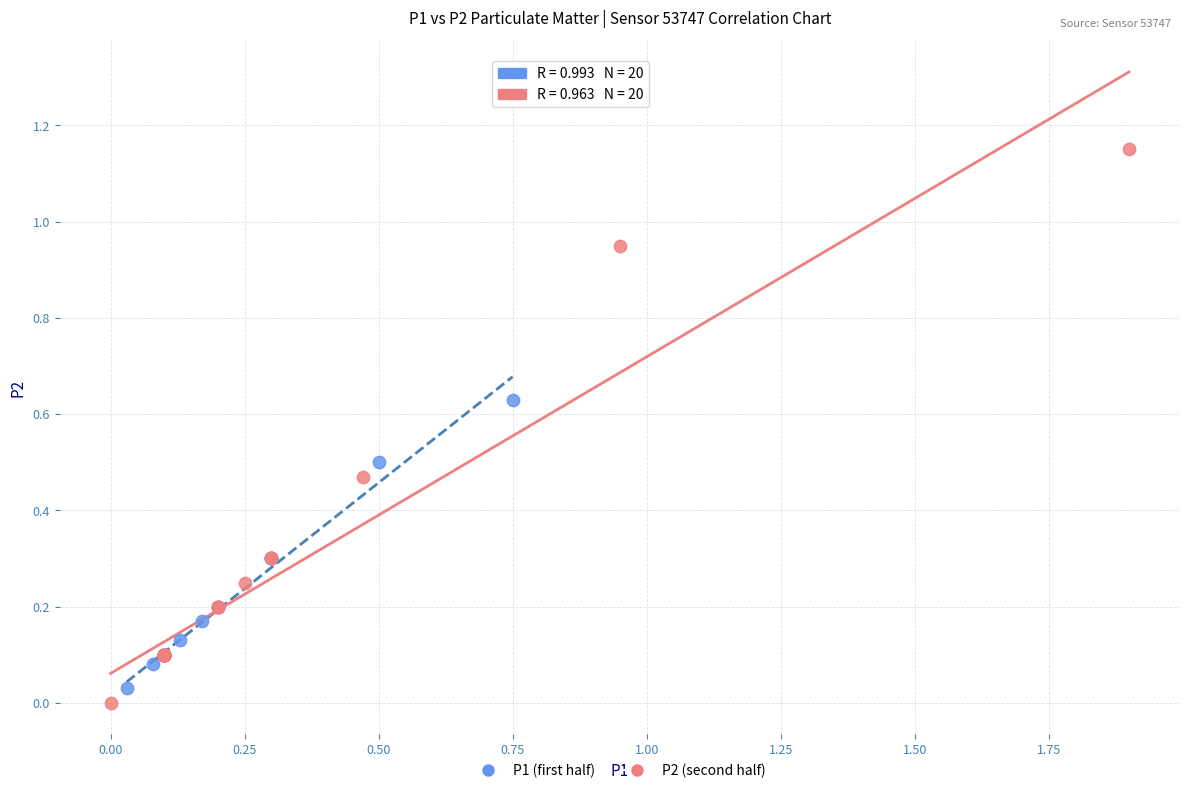

Which series has the largest Y range (max minus min)?

P2 (second half)